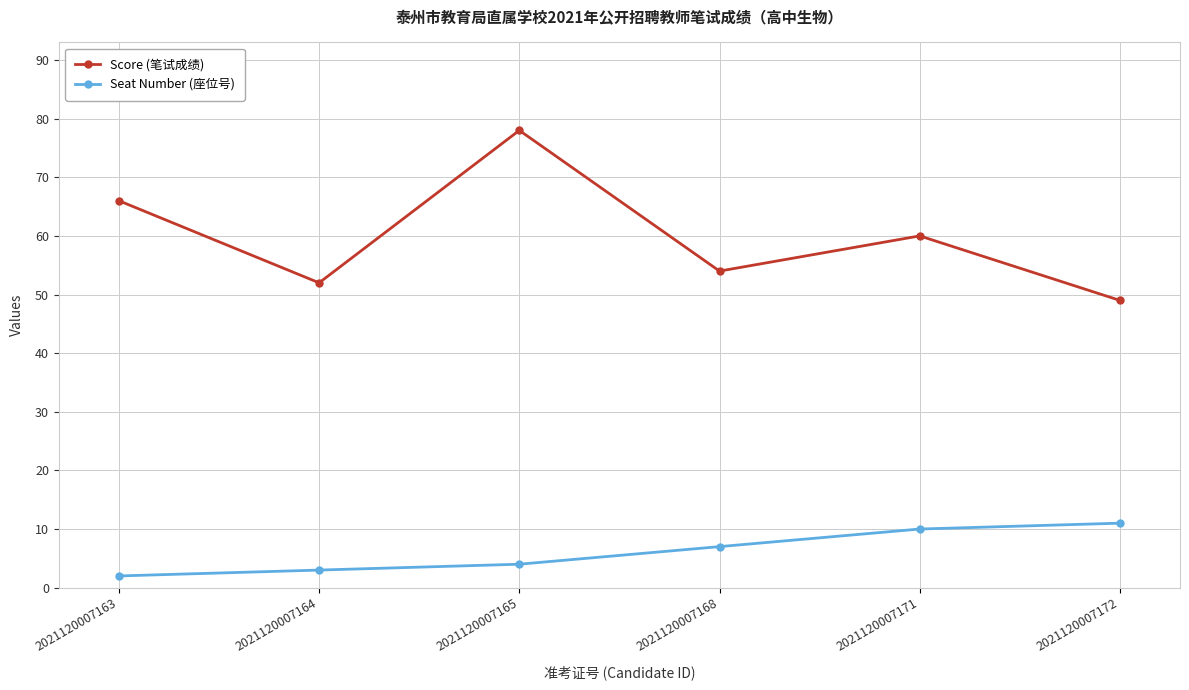

Is the value of Score (笔试成绩) at 2021120007172 greater than the value of Seat Number (座位号) at 2021120007172?

Yes